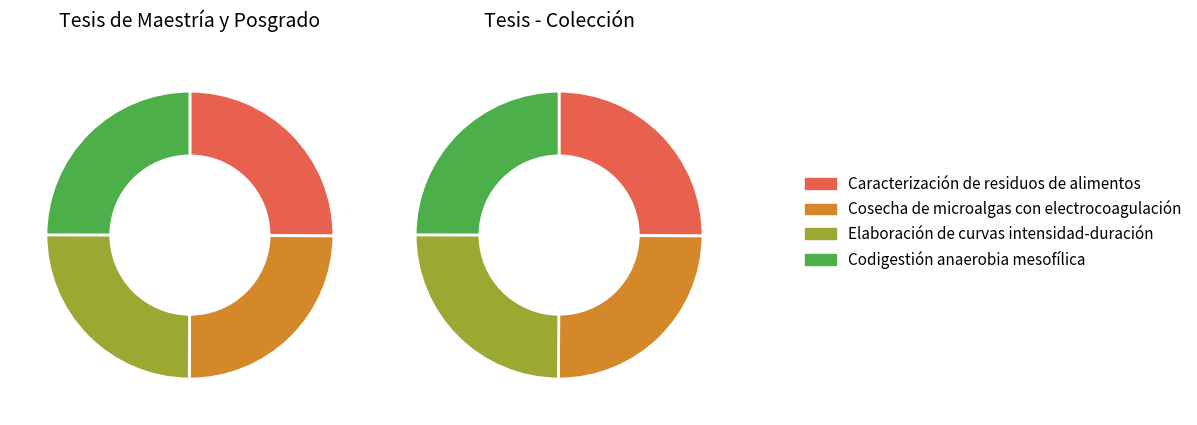

Which has a higher value, Elaboración de curvas intensidad-duración or Cosecha de microalgas con electrocoagulación?

Cosecha de microalgas con electrocoagulación